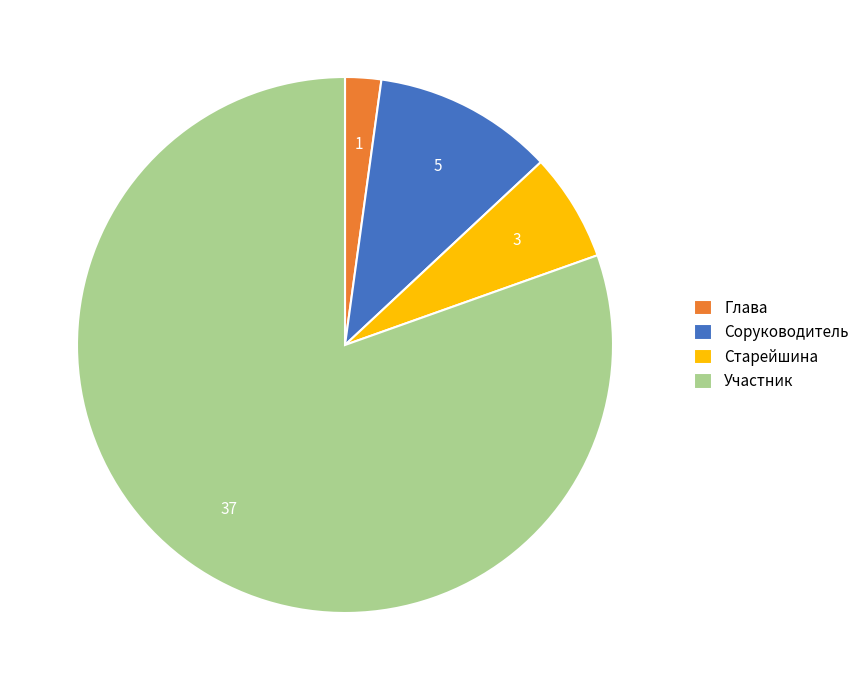

Is it true that Глава is 2% of the pie?

True